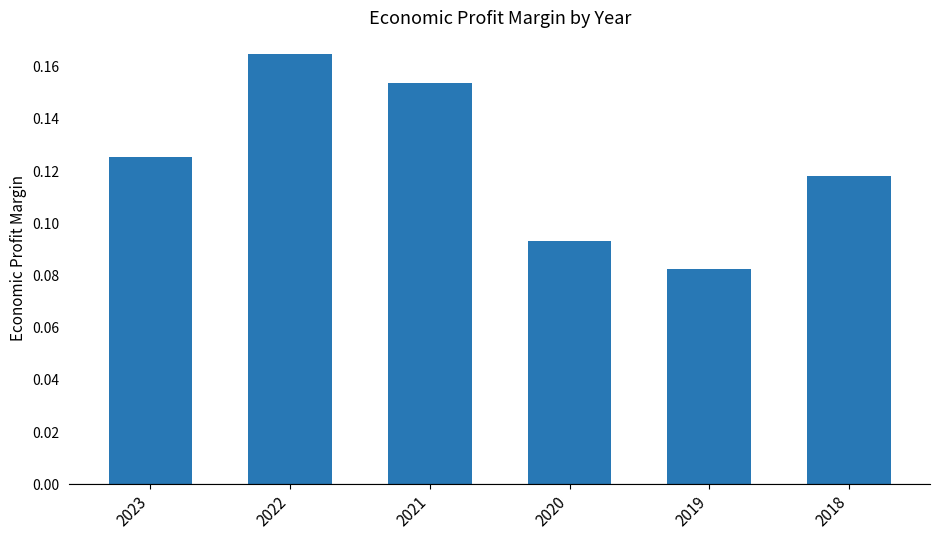

What is the sum of the values at 2022 and 2018?

0.3